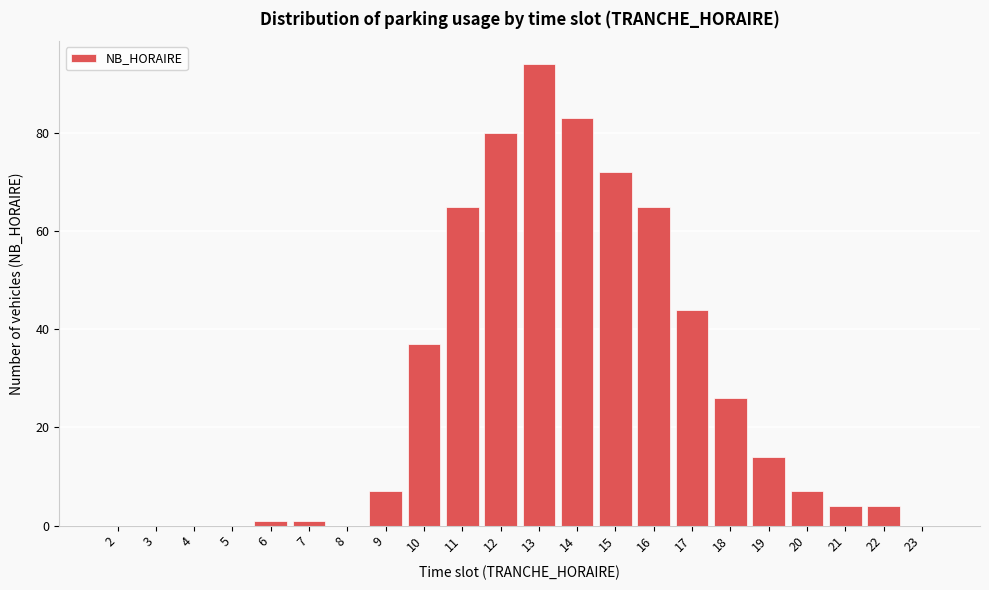

Reading left to right, list all the values displayed in this chart.

2=0	3=0	4=0	5=0	6=1	7=1	8=0	9=7	10=37	11=65	12=80	13=94	14=83	15=72	16=65	17=44	18=26	19=14	20=7	21=4	22=4	23=0